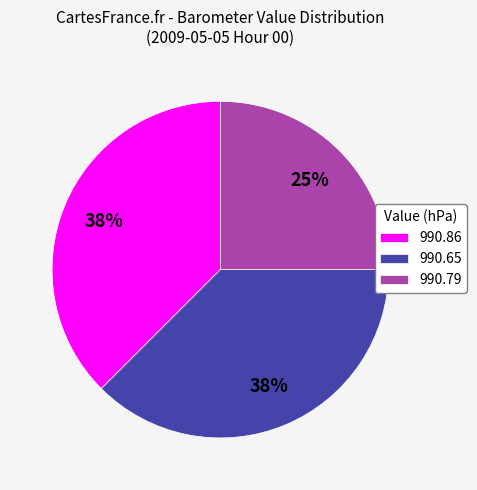

Count the number of slices in the pie.

3